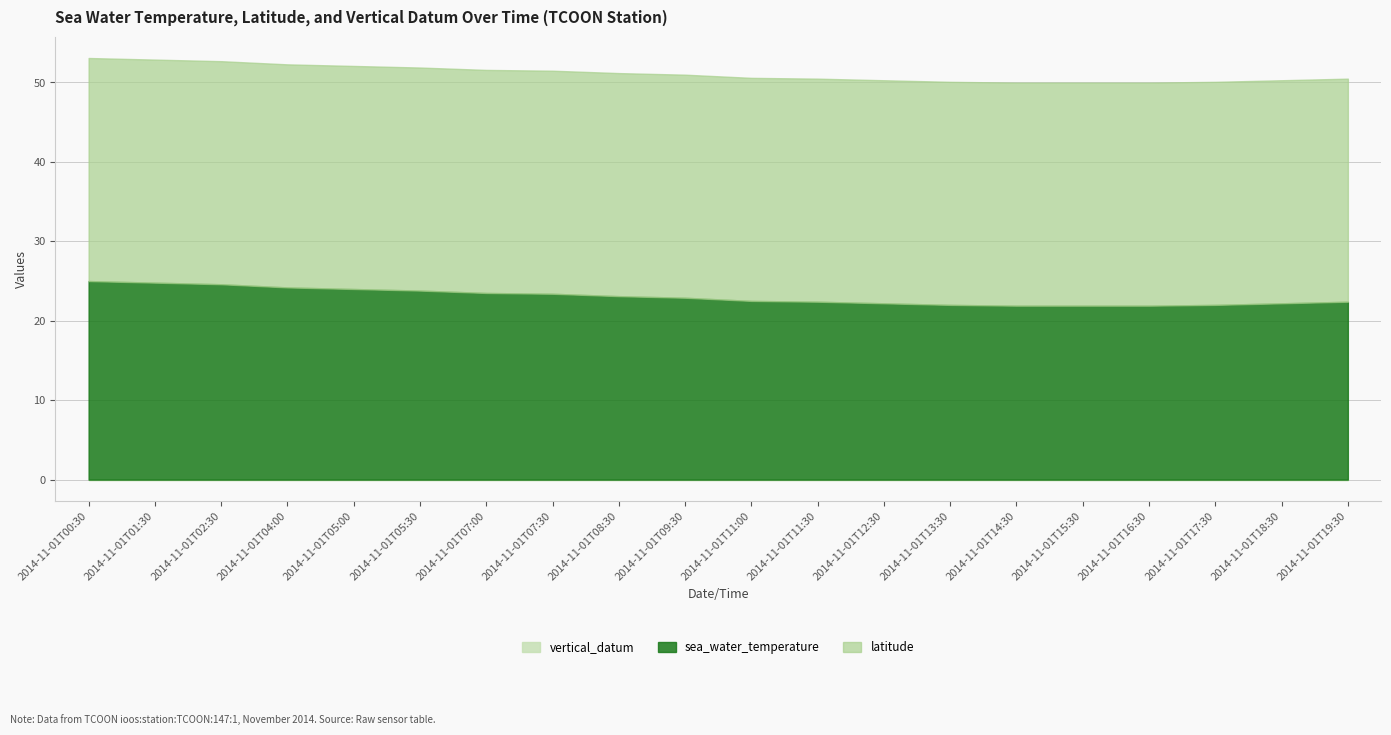

What is the total value across all series at 2014-11-01T02:30?

52.7